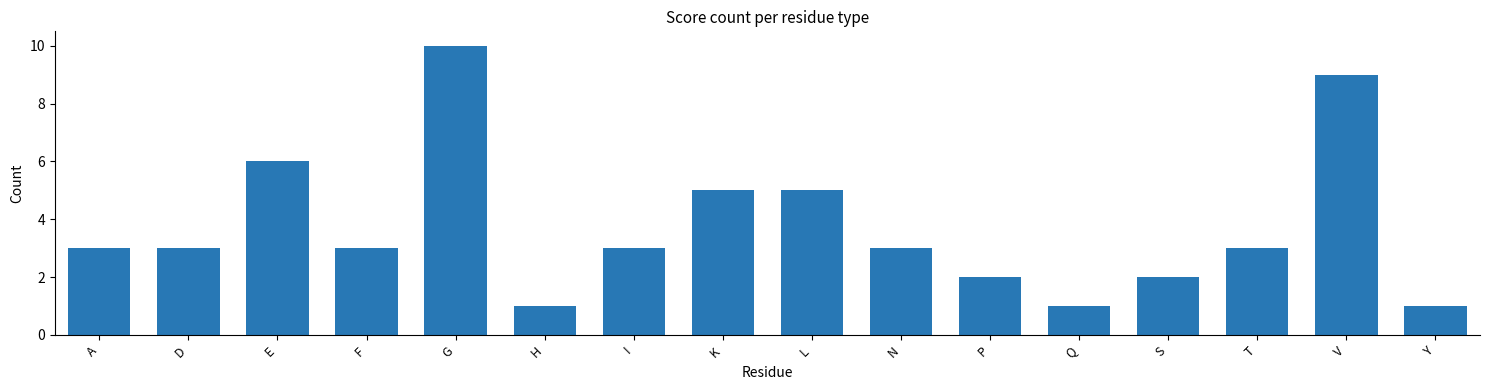

Read the value at G.

10